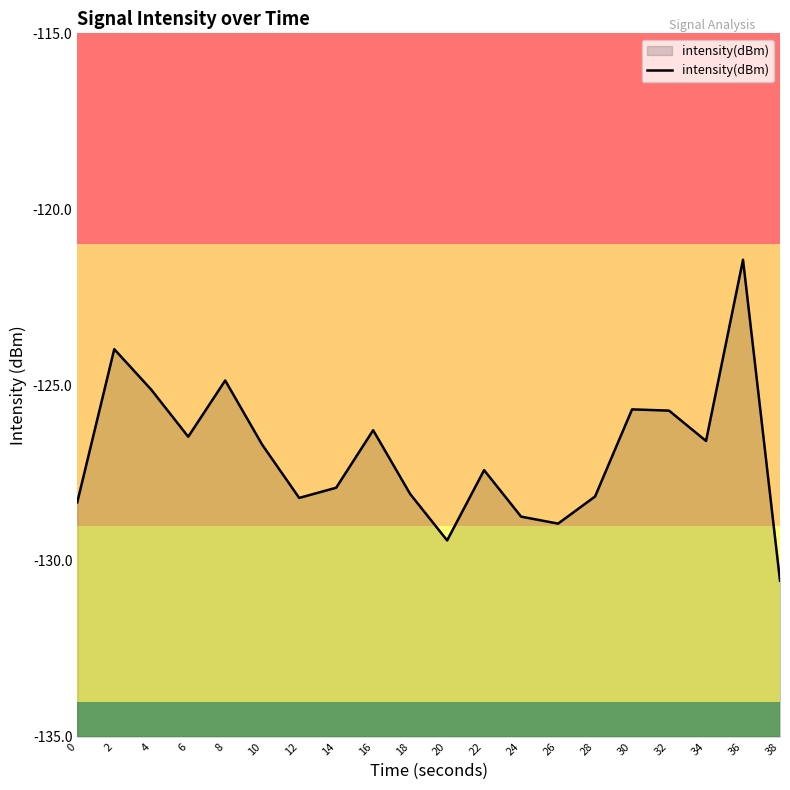

What is the value of the 18th point from the left?

-126.6